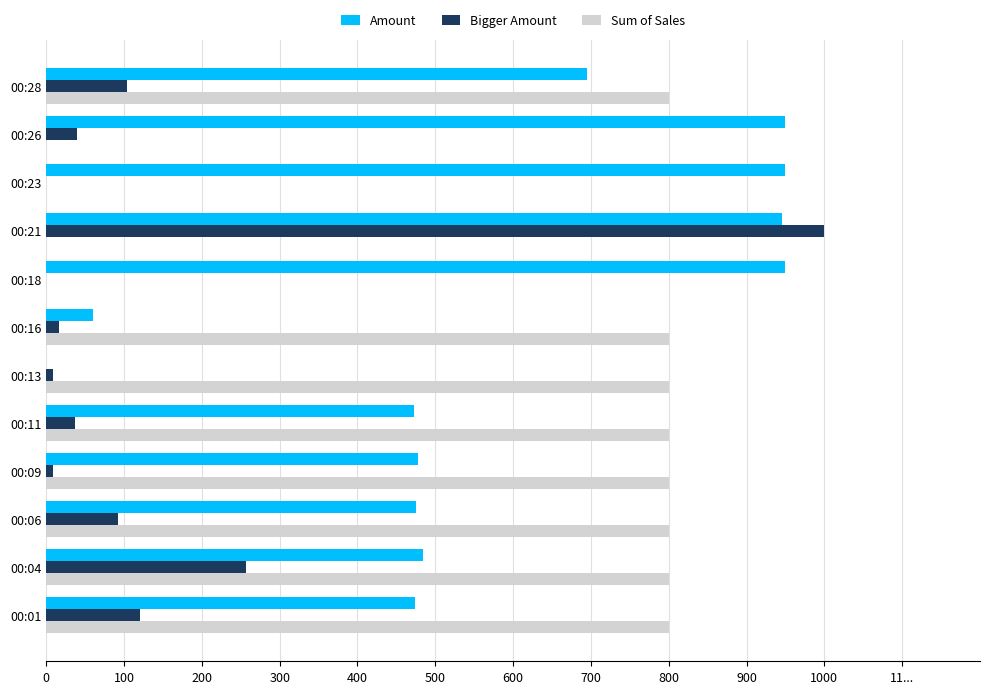

What are all the series names shown in the legend?

Amount, Bigger Amount, Sum of Sales